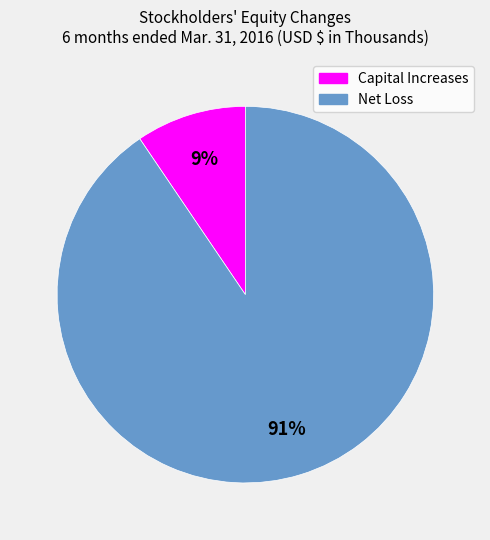

To the nearest percent, what is the average slice percentage?

50%